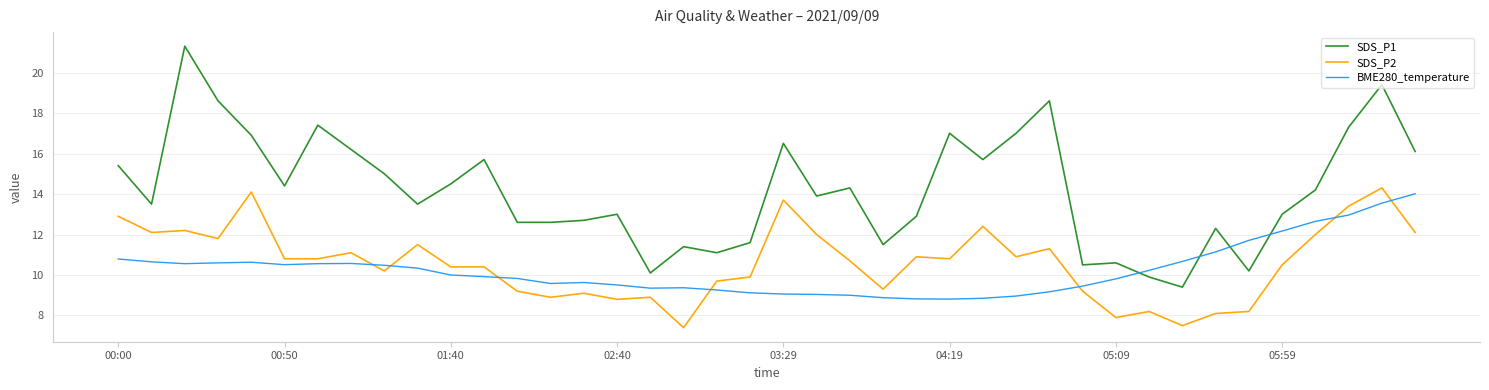

What is the maximum value shown in the chart?

21.3